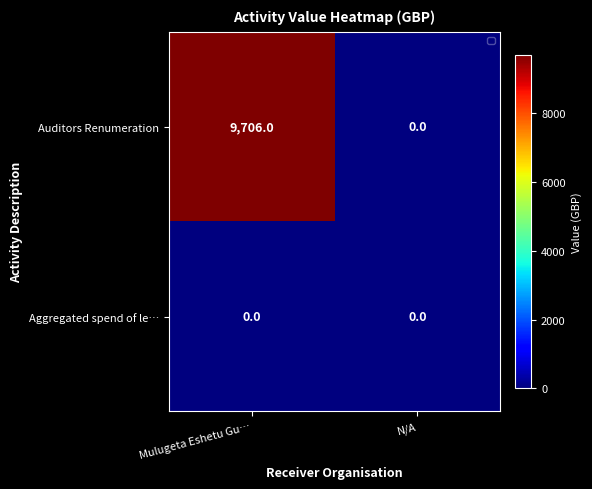

How many categories are shown in the chart?

2